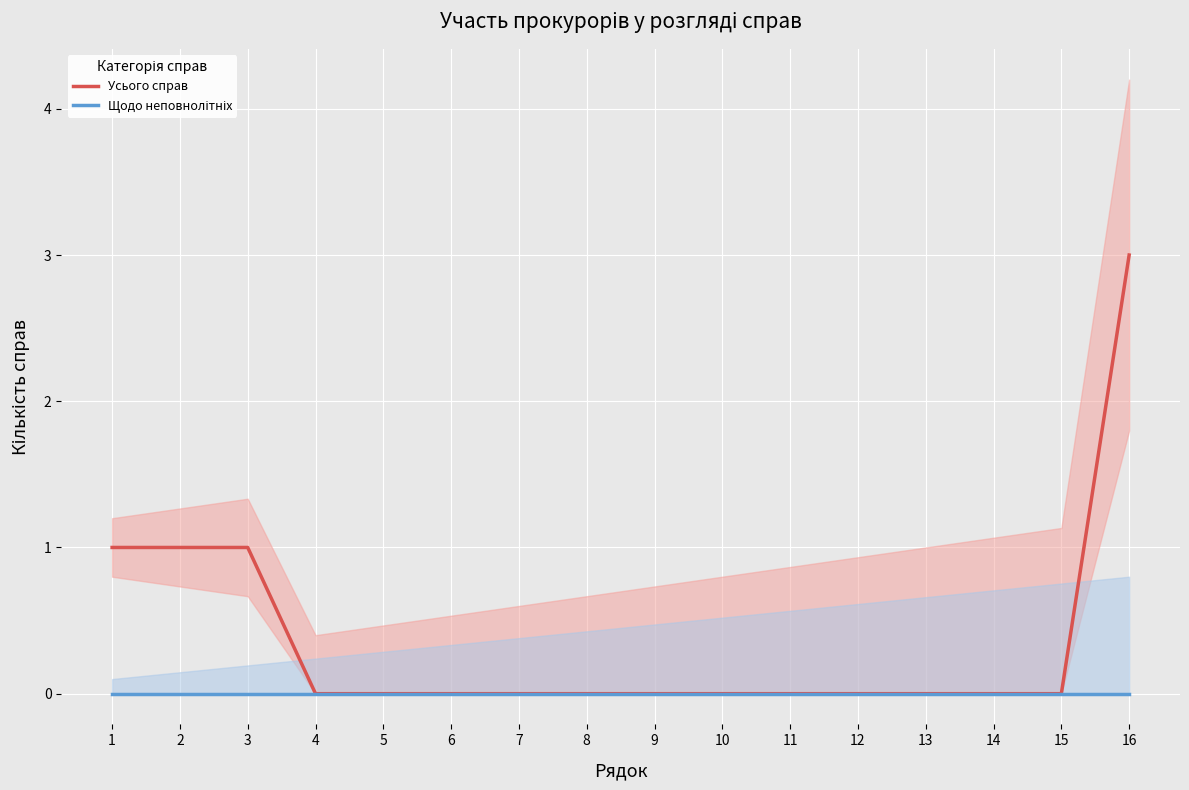

How many series are shown in this chart?

2